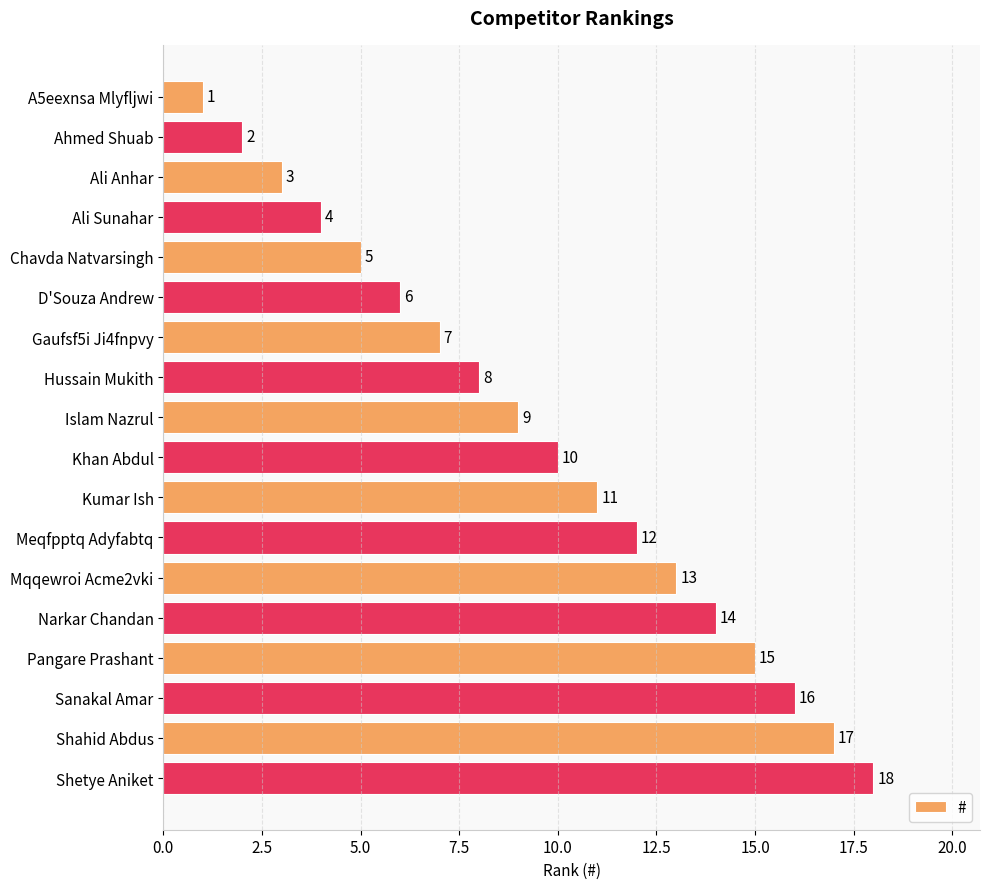

Which label corresponds to the largest value in the chart?

Shetye Aniket